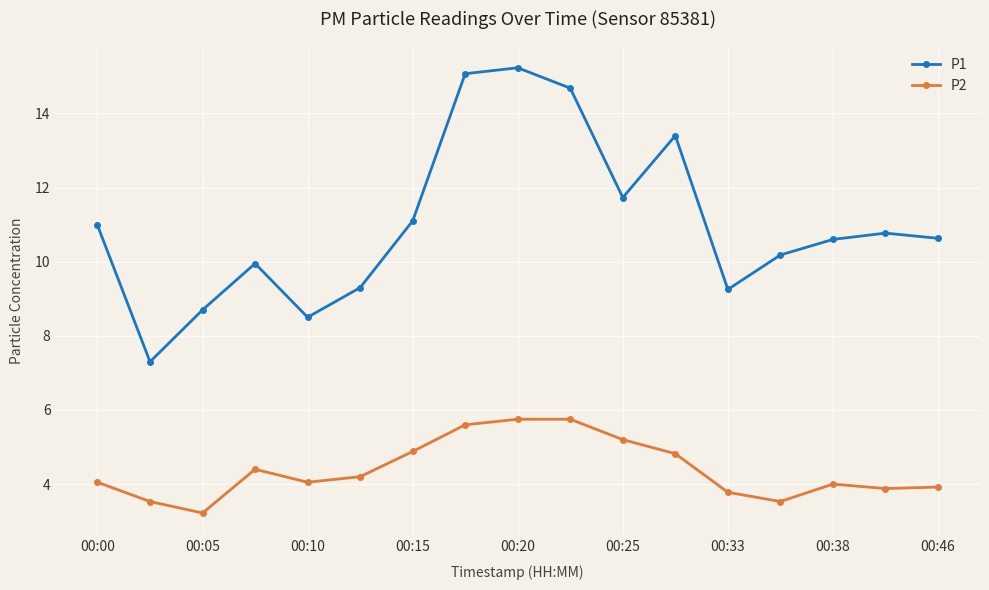

Rank the series by their average value, from lowest to highest.

P2, P1